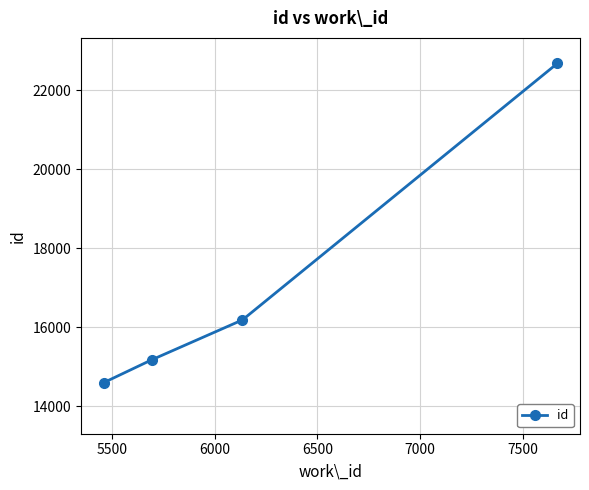

True or false: there are more than 1 points higher than both neighbors.

False